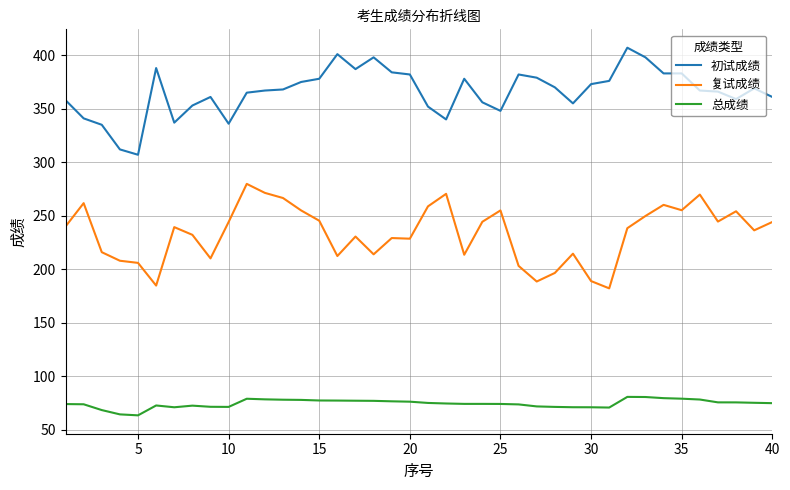

Rank the series by their maximum value, from lowest to highest.

总成绩, 复试成绩, 初试成绩